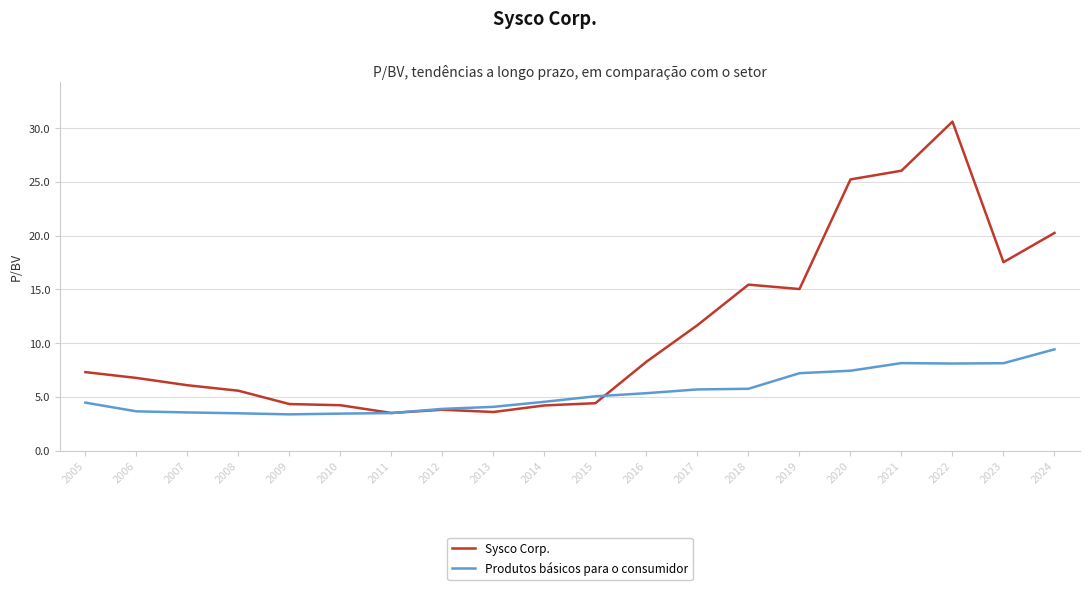

How many values in the Produtos básicos para o consumidor series are below 5?

10